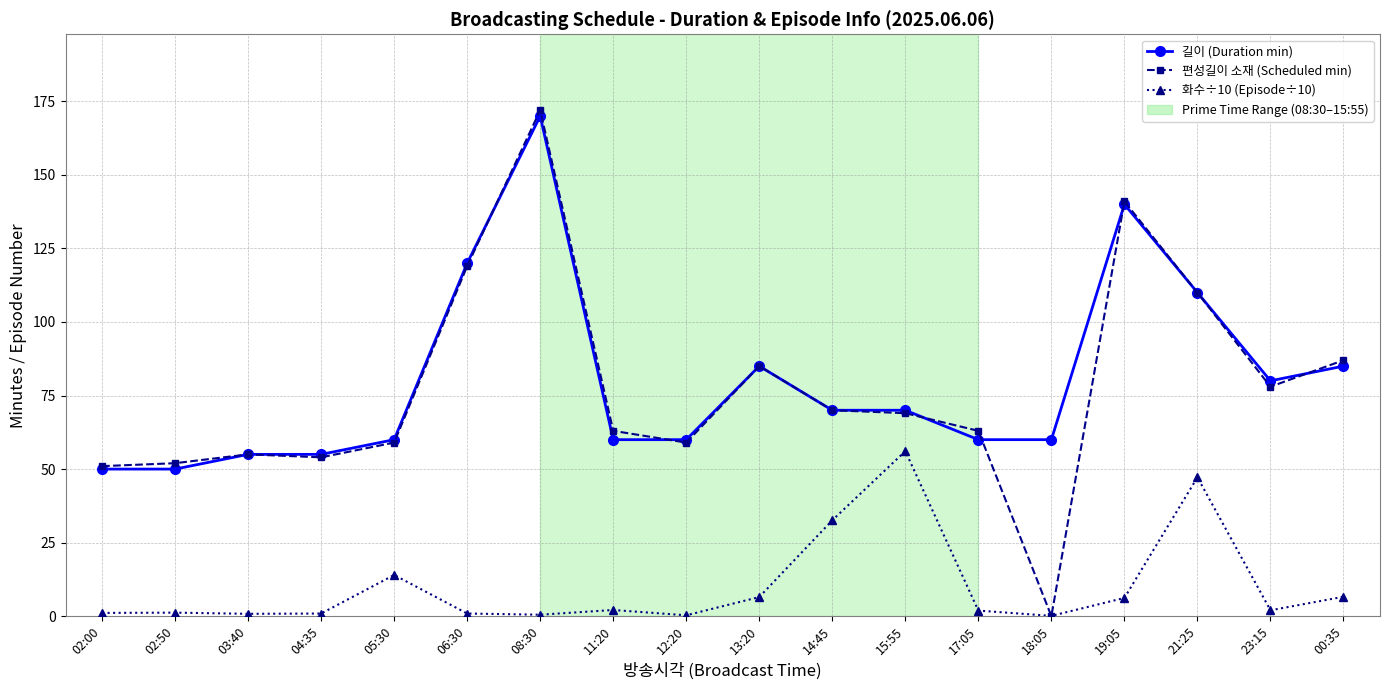

True or false: 길이 (Duration min) and 화수÷10 (Episode÷10) intersect in this chart.

False